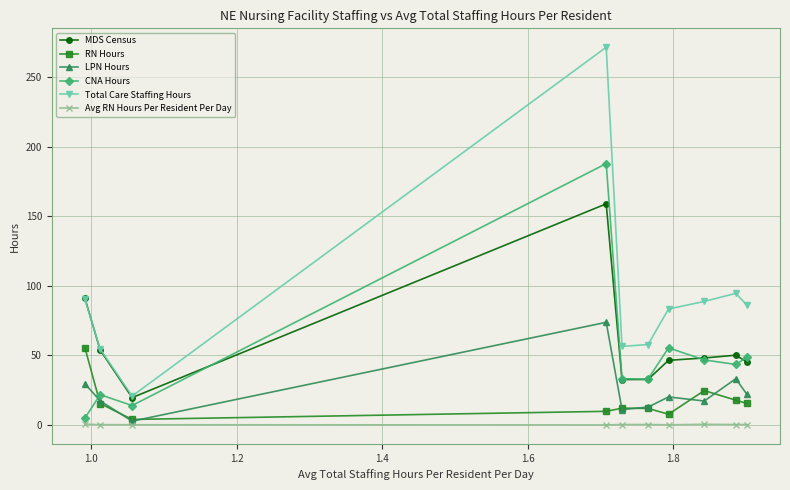

What is the value of the Total Care Staffing Hours point at the 8th from the left?

88.8